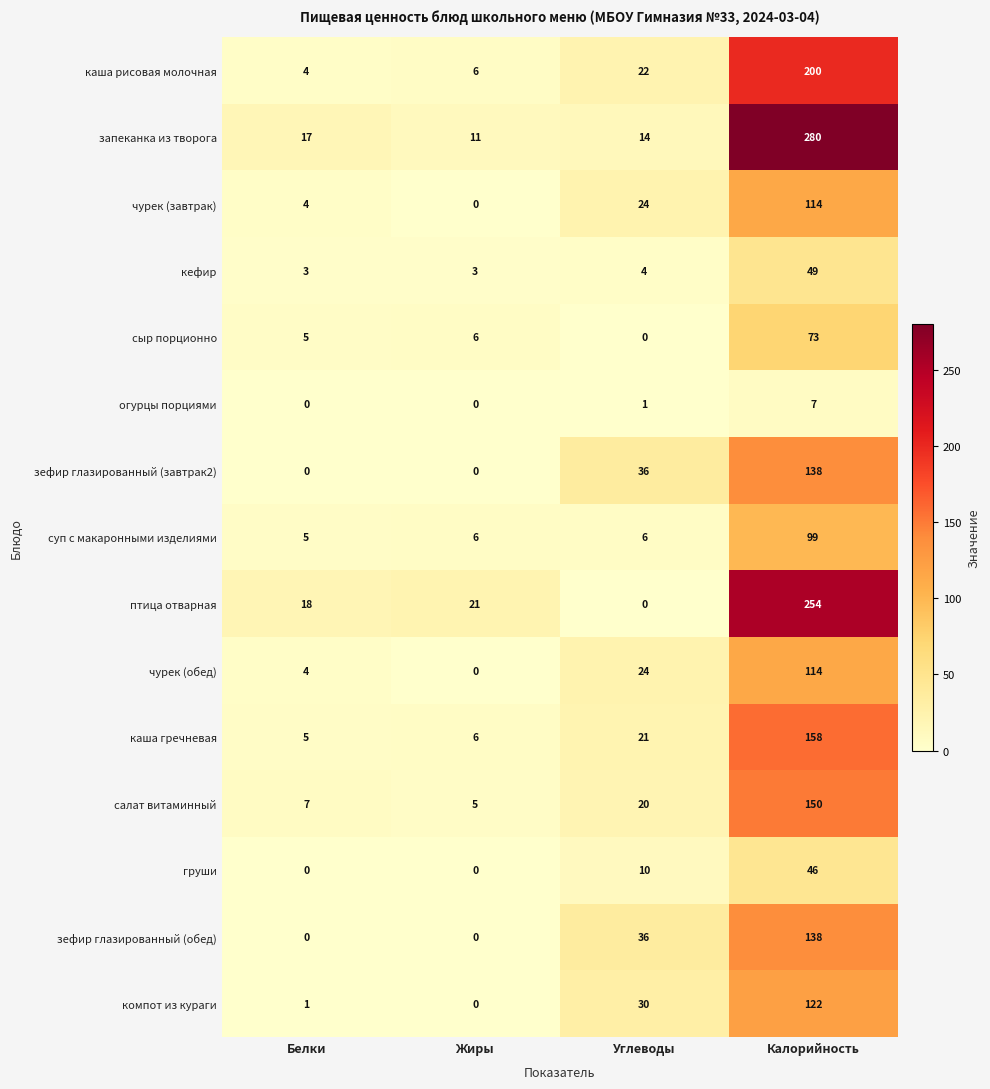

What is the sum of the чурек (обед) values at Калорийность and Жиры?

114